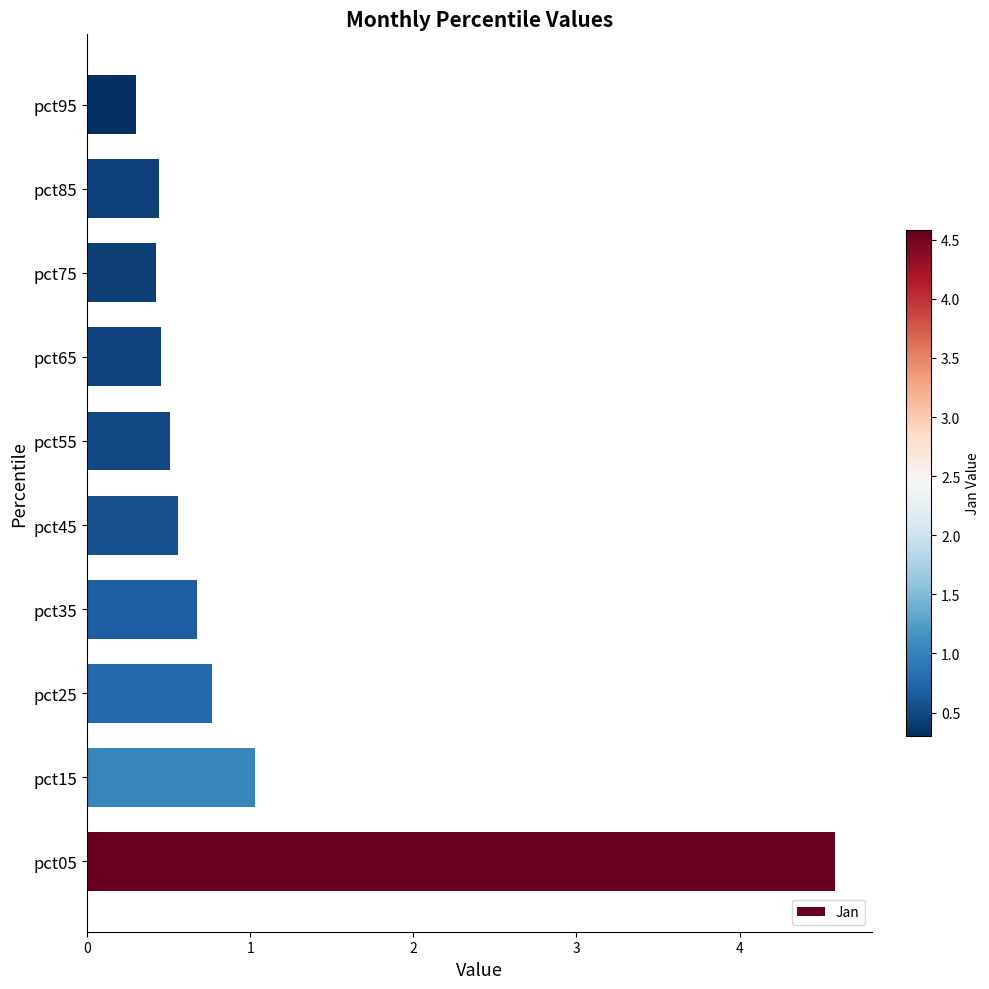

Which category has the highest value across all series?

pct05